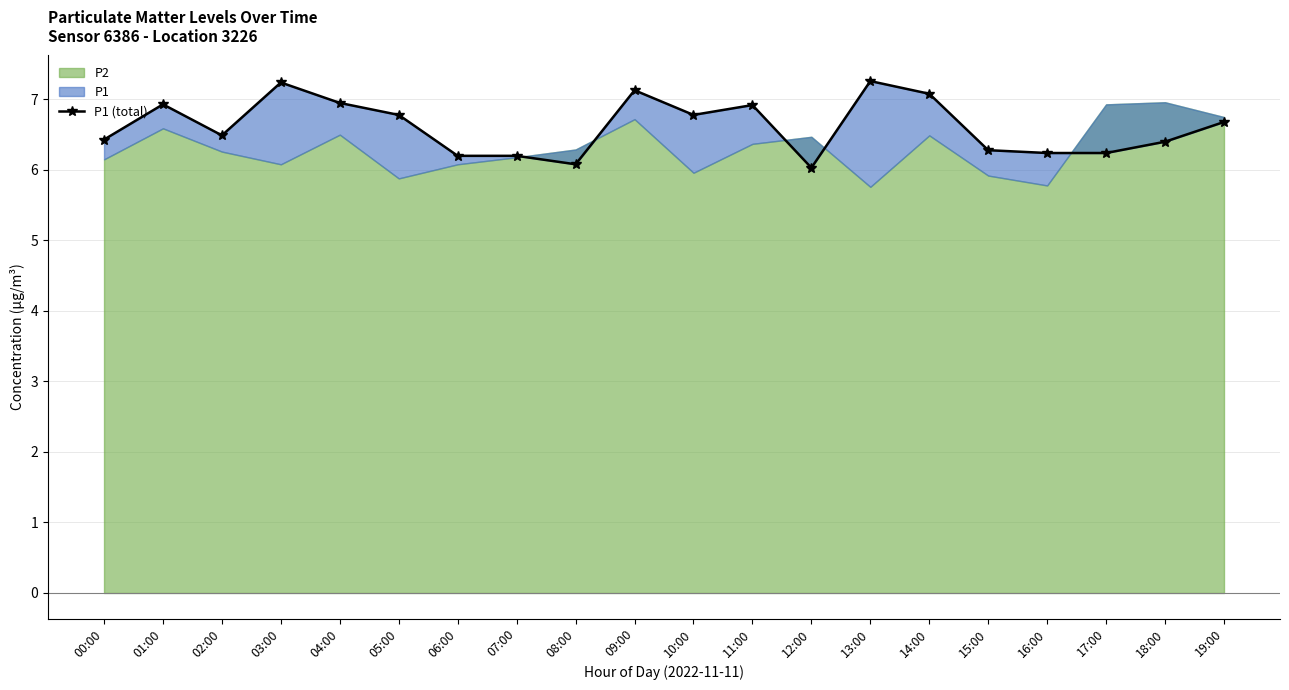

Rank the categories by value from highest to lowest.

13:00, 03:00, 09:00, 14:00, 04:00, 01:00, 11:00, 05:00, 10:00, 19:00, 02:00, 00:00, 18:00, 15:00, 16:00, 17:00, 06:00, 07:00, 08:00, 12:00